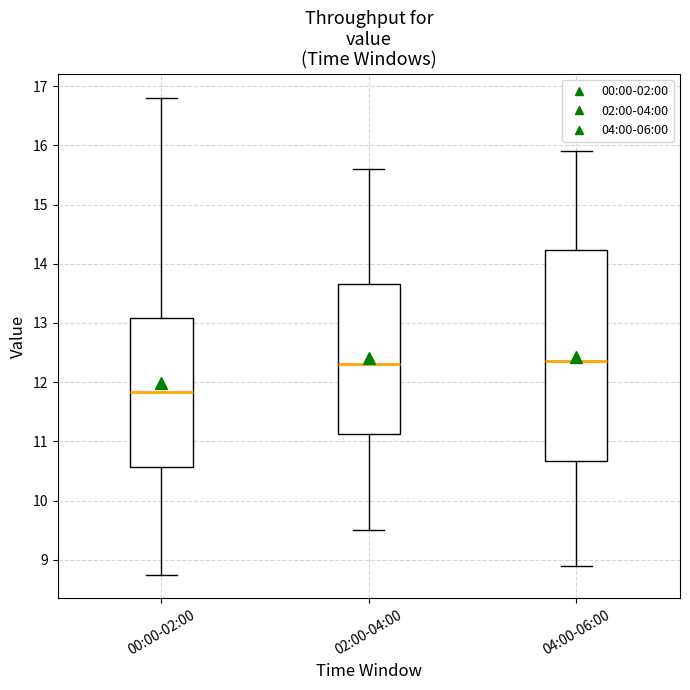

Reading left to right, read every box against the y-axis: the position of its median line, the range the box covers, and the ends of its whiskers. The values are not printed on the chart, so give them approximately, as read against the axis.

00:00-02:00: median 11.8, box 10.6 to 13.1, whiskers 8.8 to 16.8
02:00-04:00: median 12.3, box 11.1 to 13.7, whiskers 9.5 to 15.6
04:00-06:00: median 12.4, box 10.7 to 14.2, whiskers 8.9 to 15.9